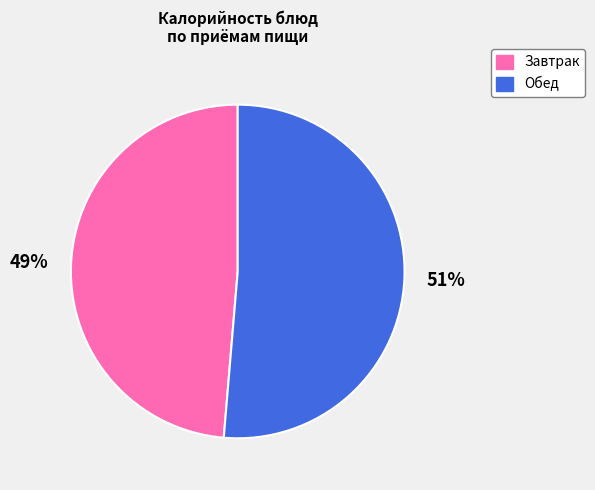

To the nearest percent, what is the average slice percentage?

50%